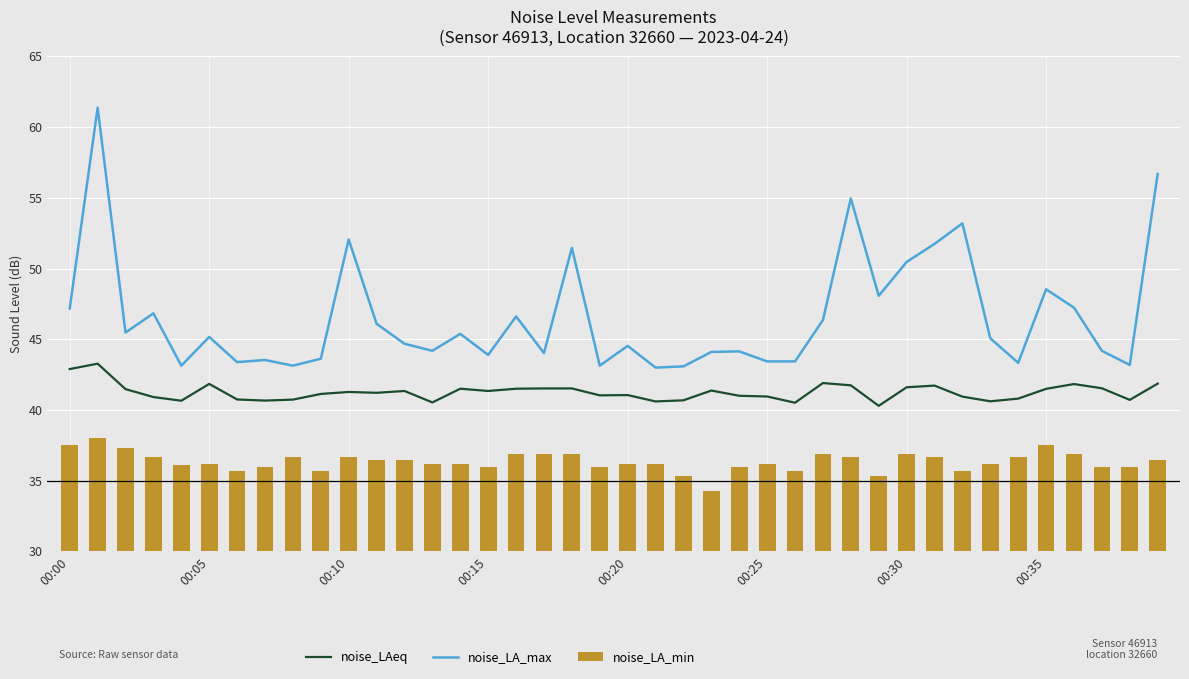

What is the maximum value for noise_LA_max?

61.4